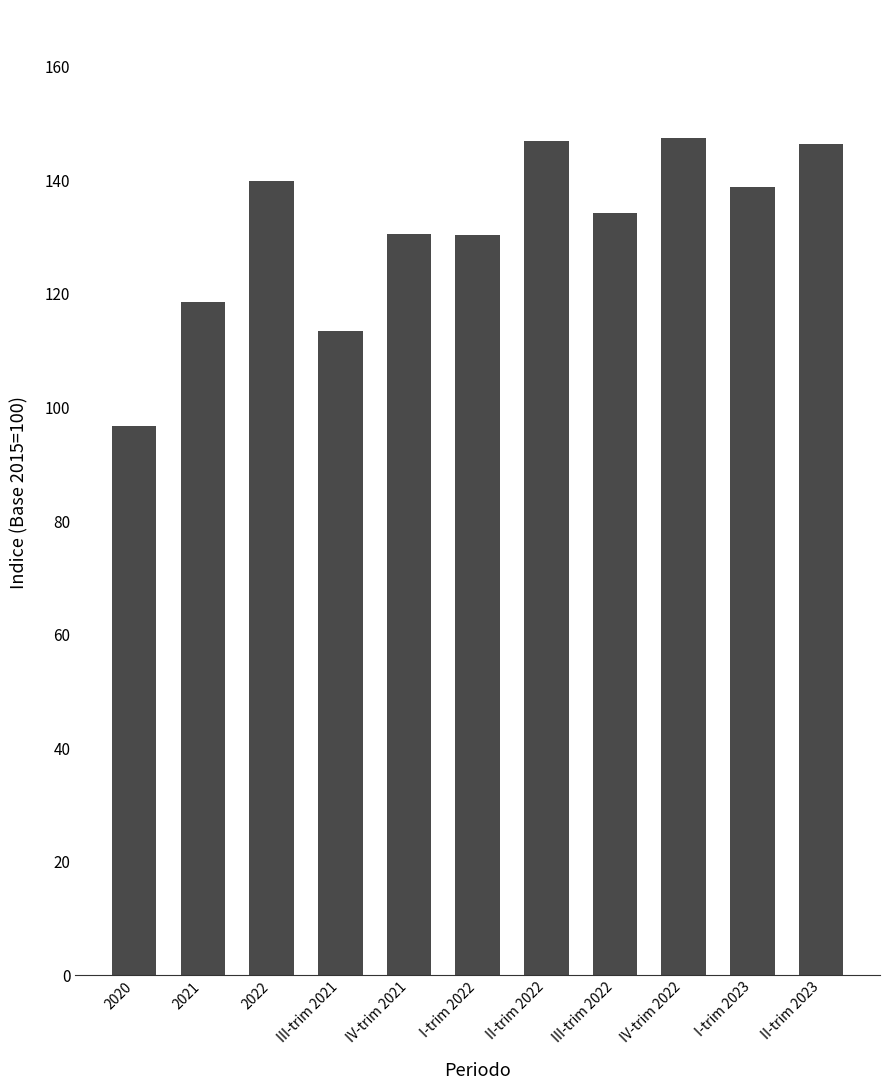

What is the difference between the values at III-trim 2022 and II-trim 2022?

12.6